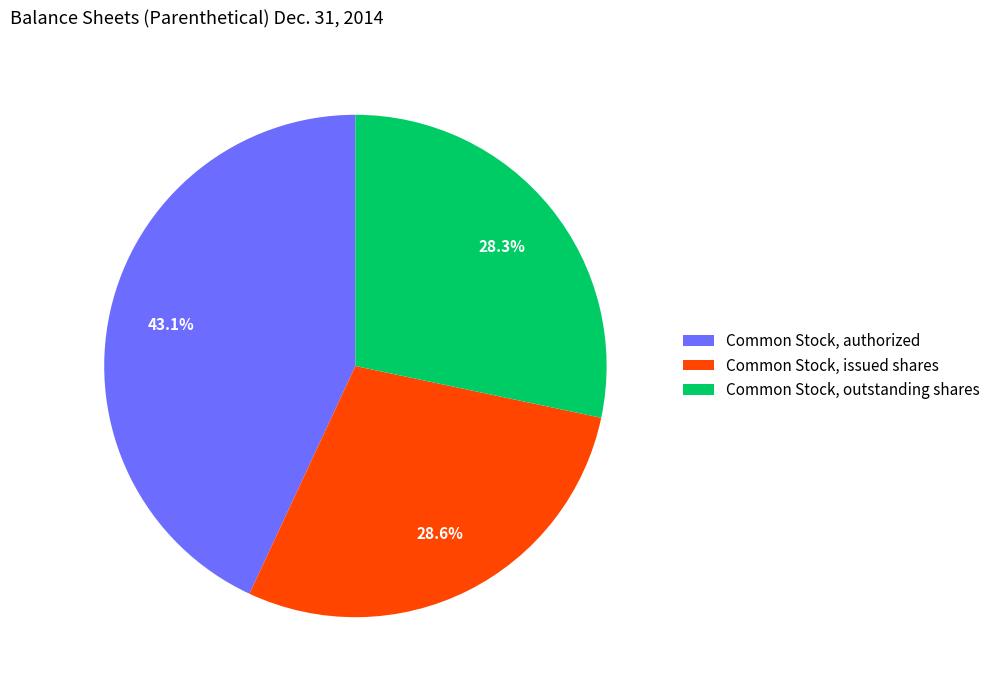

Which category has the biggest portion of the pie?

Common Stock, authorized